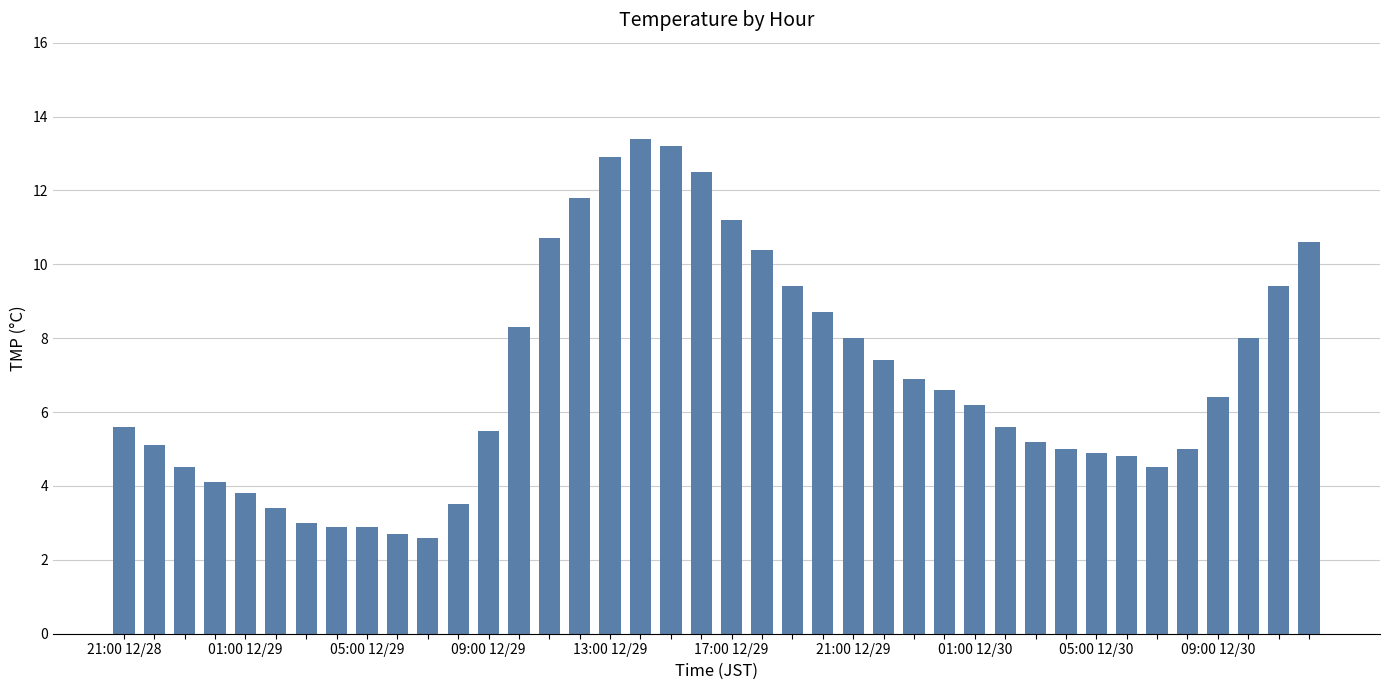

What is the difference between the maximum and minimum values?

10.8